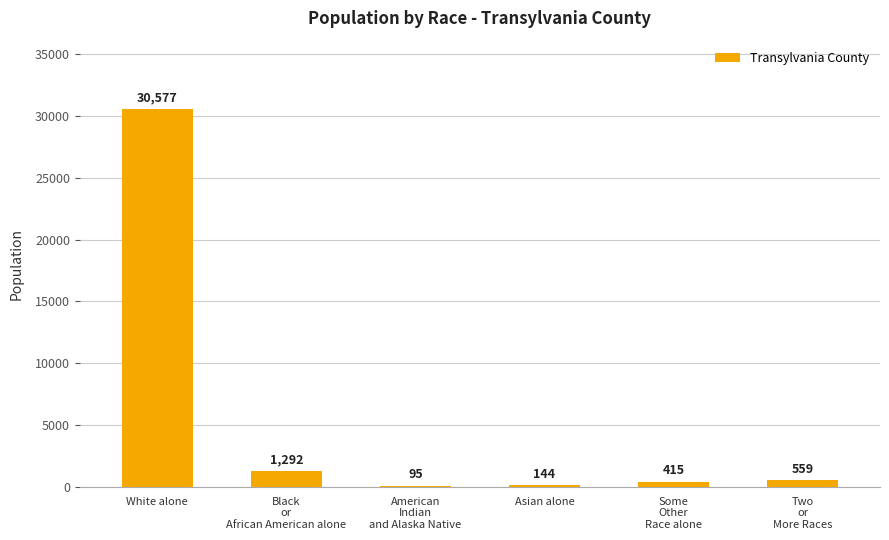

Reading left to right, what are all the values shown in this chart?

White alone=30577	Black
or
African American alone=1292	American
Indian
and Alaska Native=95	Asian alone=144	Some
Other
Race alone=415	Two
or
More Races=559